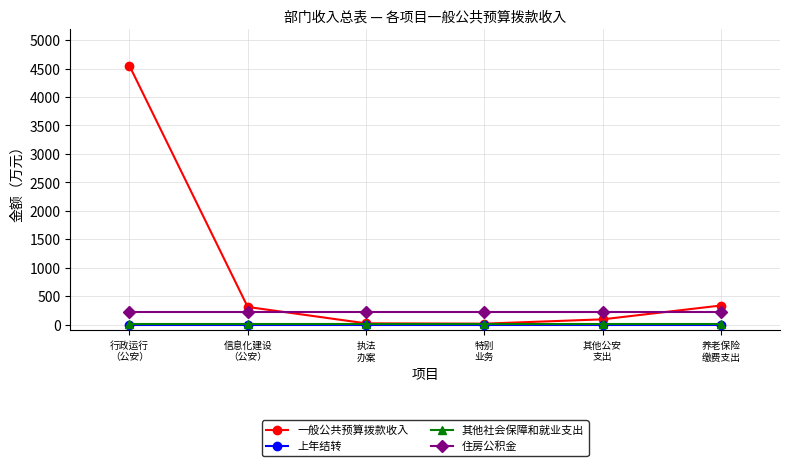

True or false: 住房公积金 and 其他社会保障和就业支出 cross at least once.

False